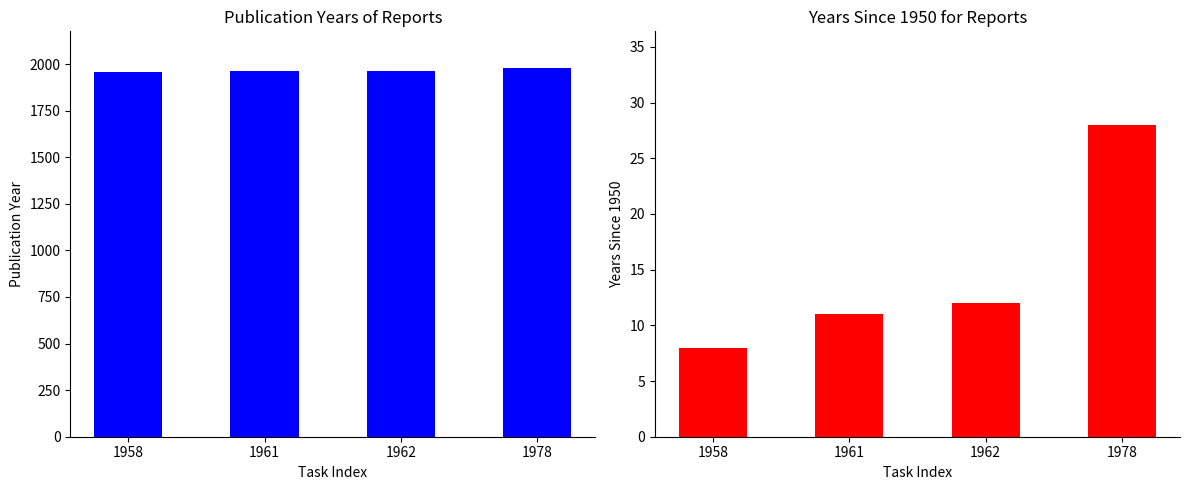

Which series has the largest total across all categories?

Publication Year